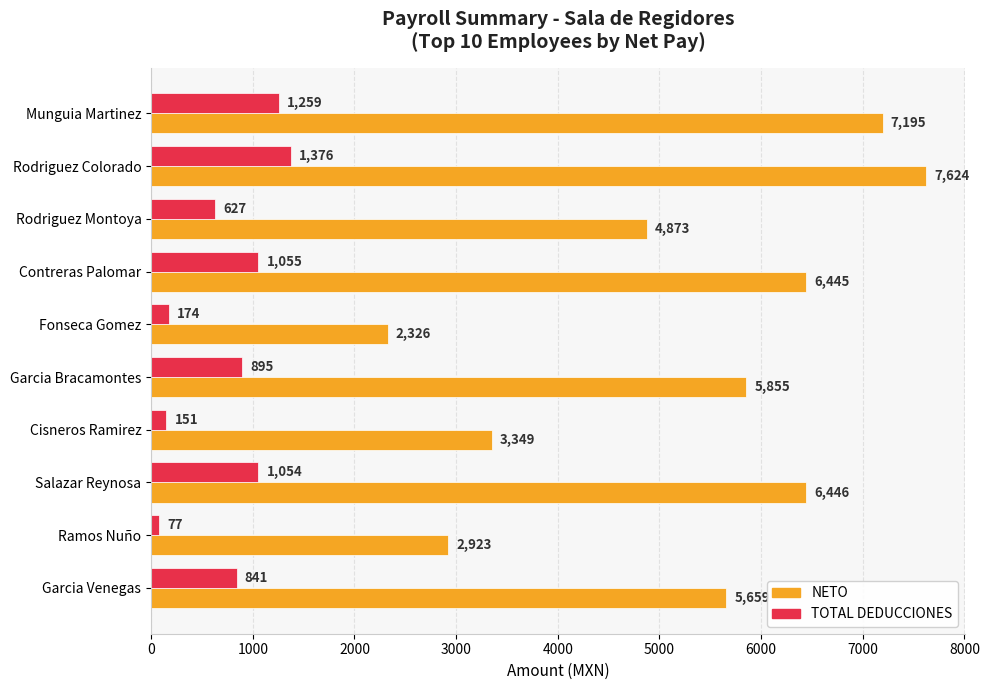

Count the number of data series in this chart.

2